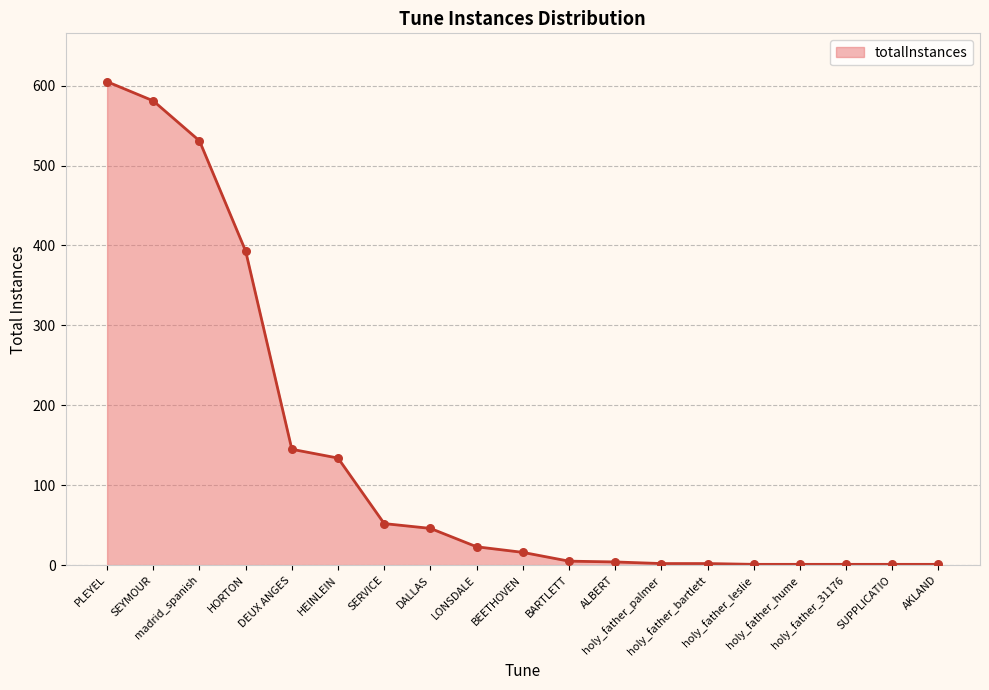

Which has a higher value, BARTLETT or LONSDALE?

LONSDALE